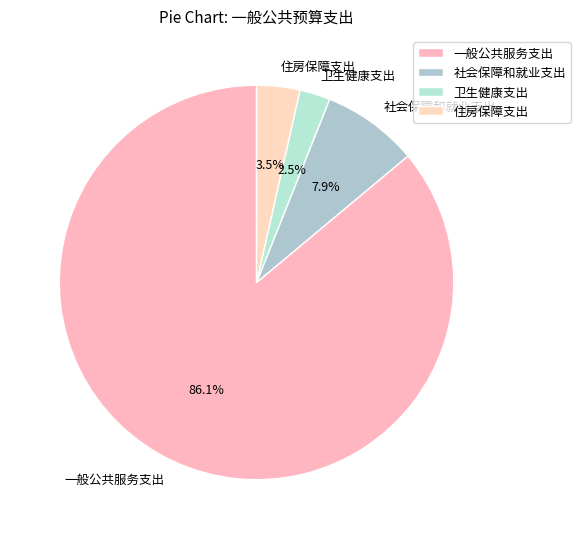

To the nearest percent, what is the combined percentage of 卫生健康支出 and 社会保障和就业支出?

10%